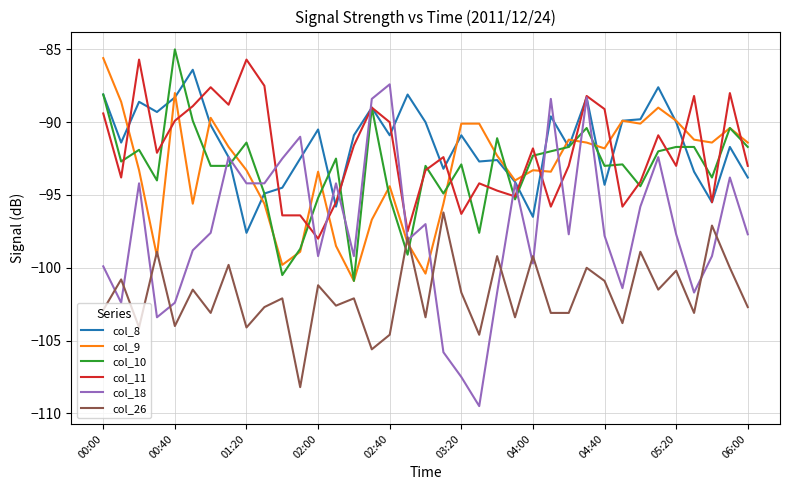

After their last crossing, which series has the higher values: col_11 or col_10?

col_10